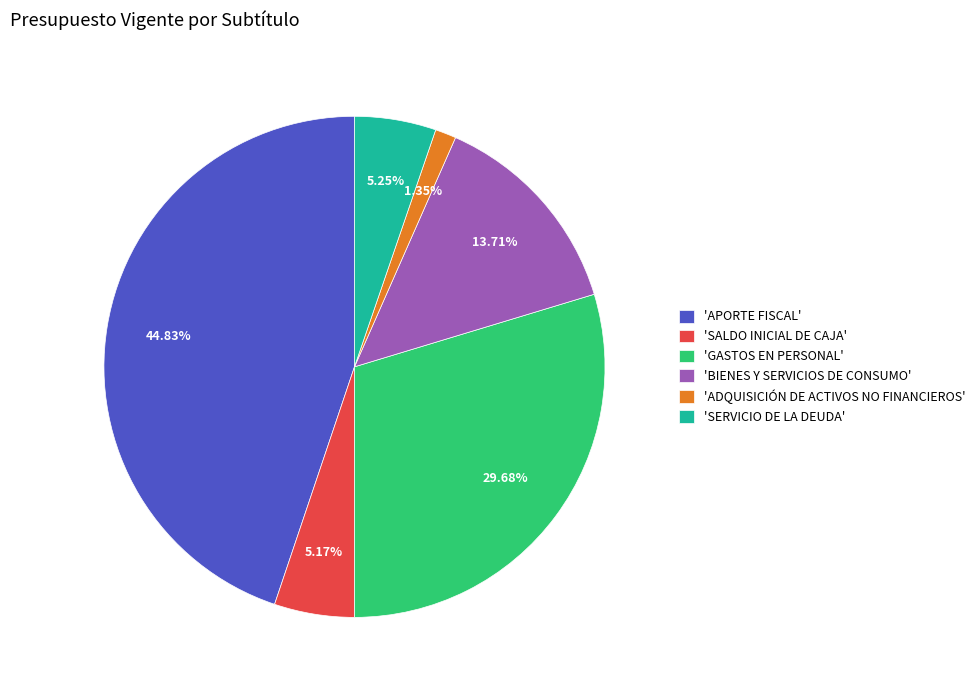

To the nearest percent, what is the difference between the largest and smallest slice percentages?

43%